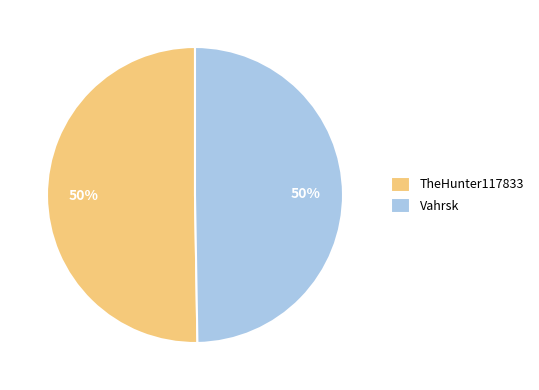

What percentage is the Vahrsk slice, to the nearest percent?

50%